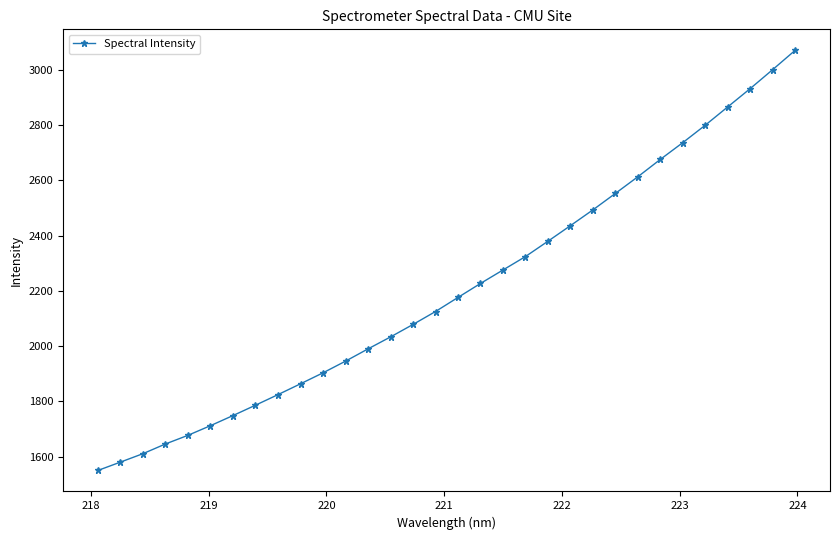

True or false: there are more than 2 points higher than both neighbors.

False